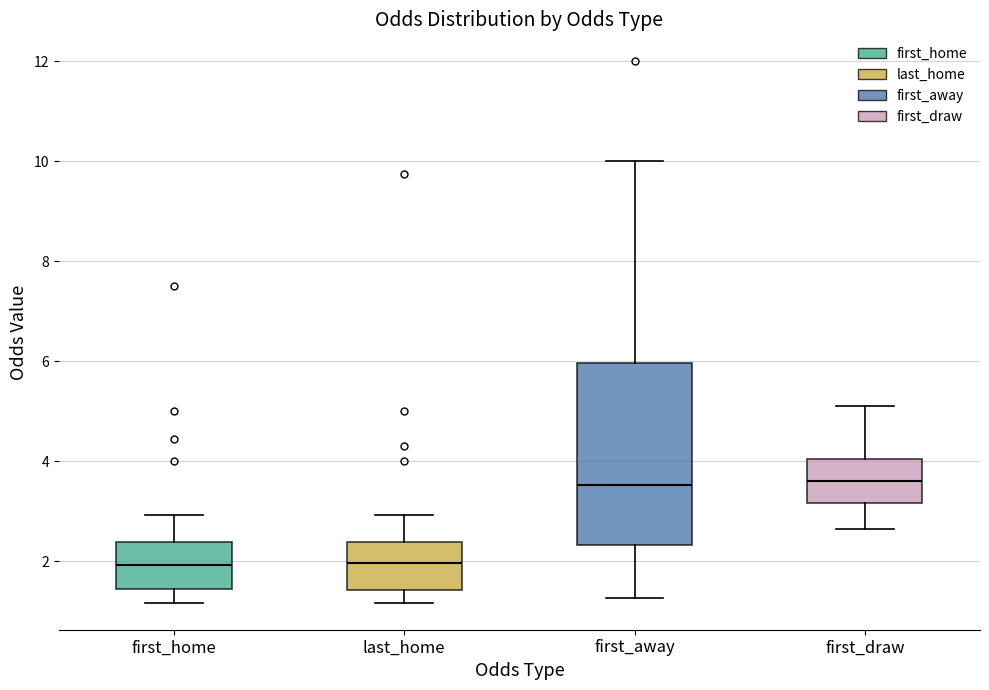

Reading left to right, read every box against the y-axis: the position of its median line, the range the box covers, and the ends of its whiskers. The values are not printed on the chart, so give them approximately, as read against the axis.

first_home: median 2.0, box 1.4 to 2.4, whiskers 1.2 to 3.0
last_home: median 2.0, box 1.4 to 2.4, whiskers 1.2 to 3.0
first_away: median 3.6, box 2.4 to 6.0, whiskers 1.2 to 10.0
first_draw: median 3.6, box 3.2 to 4.0, whiskers 2.6 to 5.2